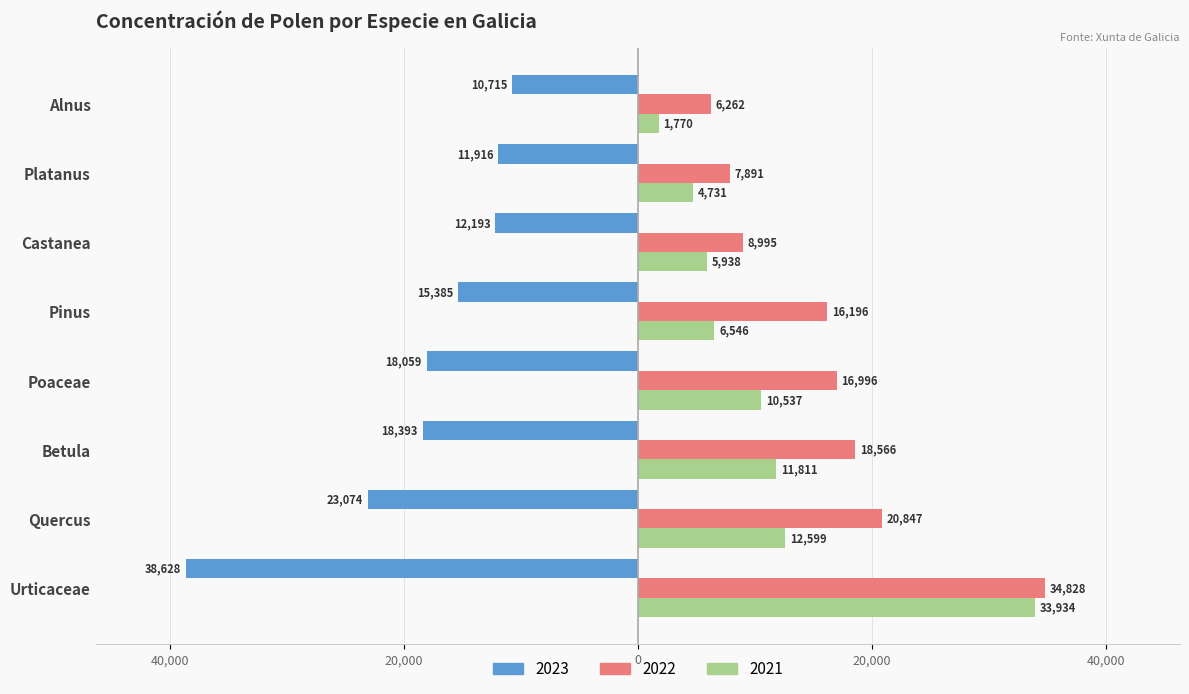

Are the bars horizontal?

Yes